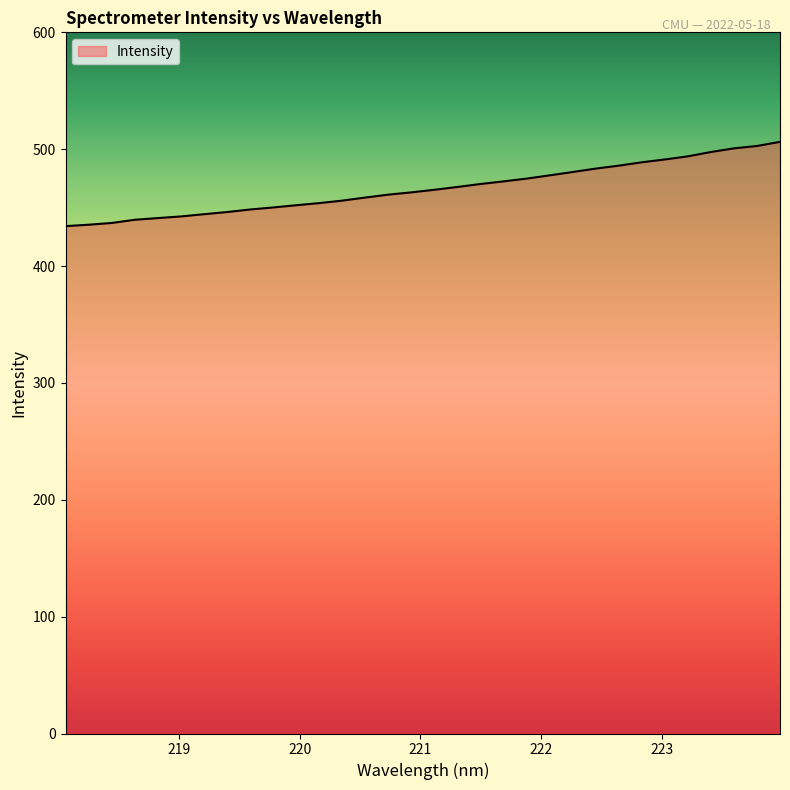

What is the difference between the maximum and minimum values?

72.1